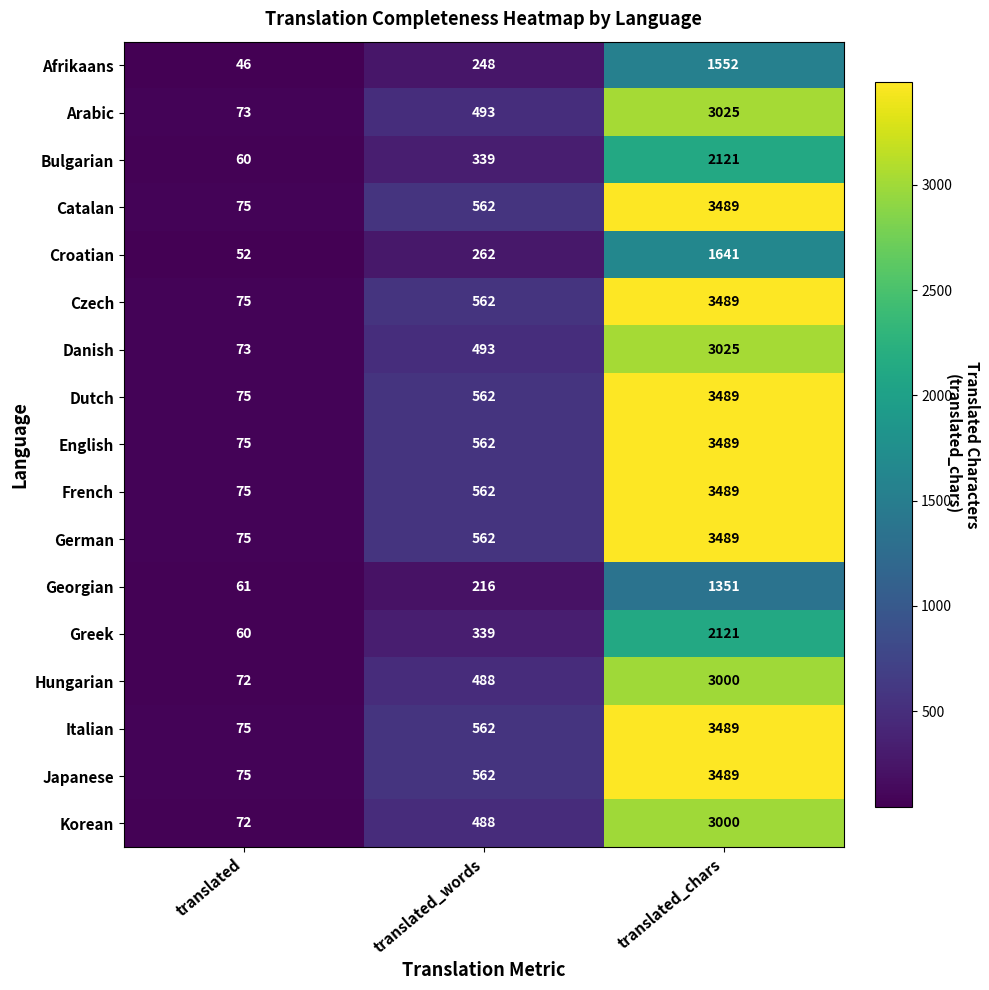

What is the spread (max minus min) of values at translated_chars?

2138